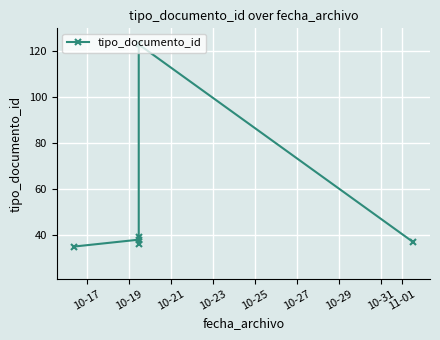

Reading left to right, what are all the values shown in this chart?

35	38	36	39	123	37